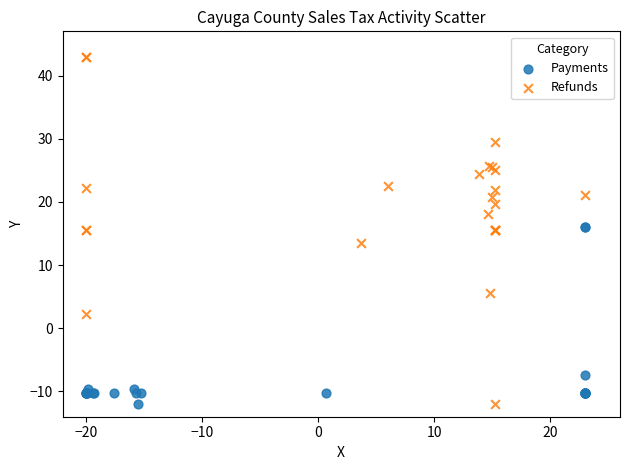

Which series has the largest Y range (max minus min)?

Refunds